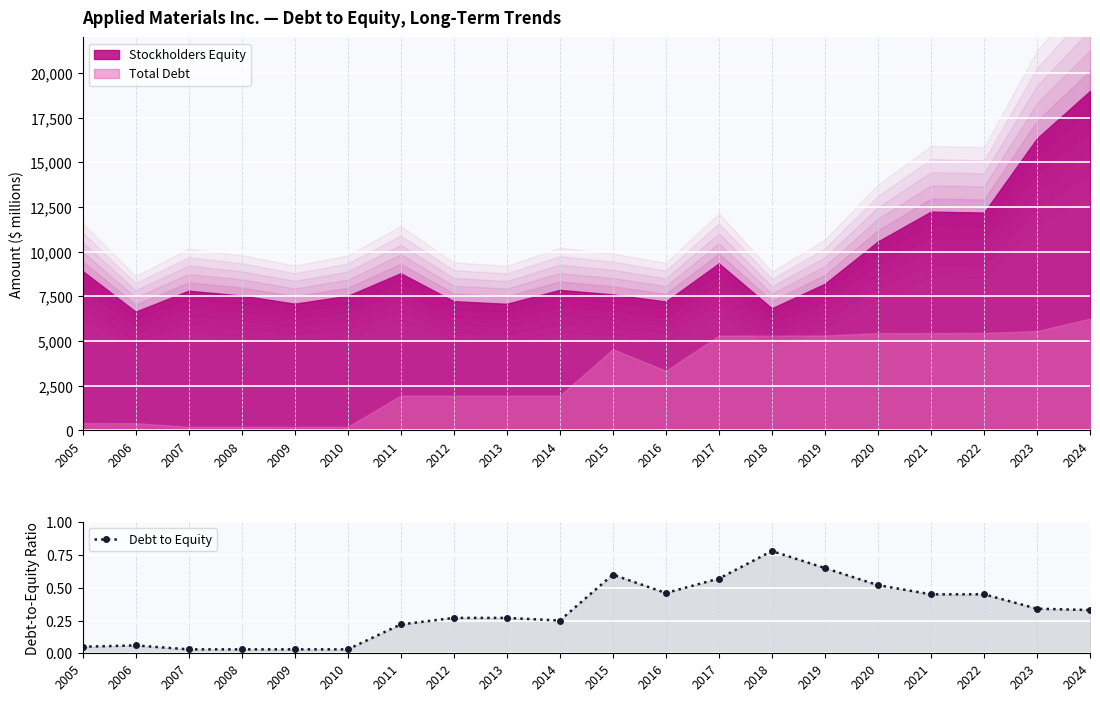

Is it true that the value at 2012 is 0.3?

True